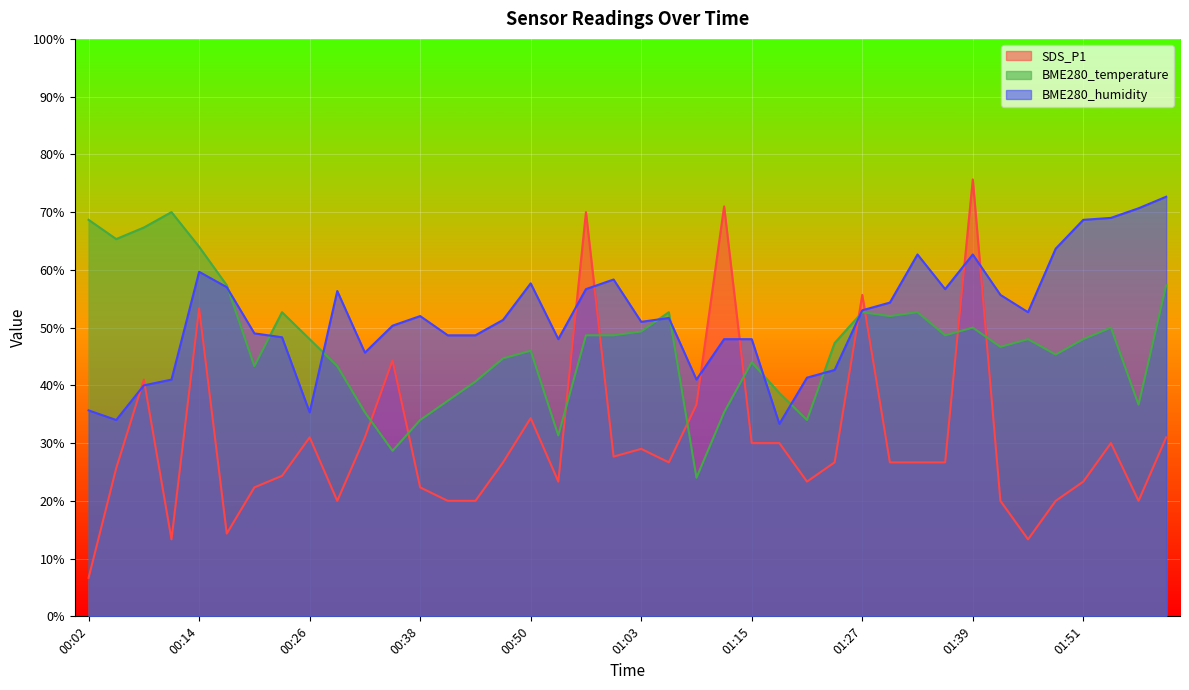

At which label is BME280_temperature closest to 47?

01:42